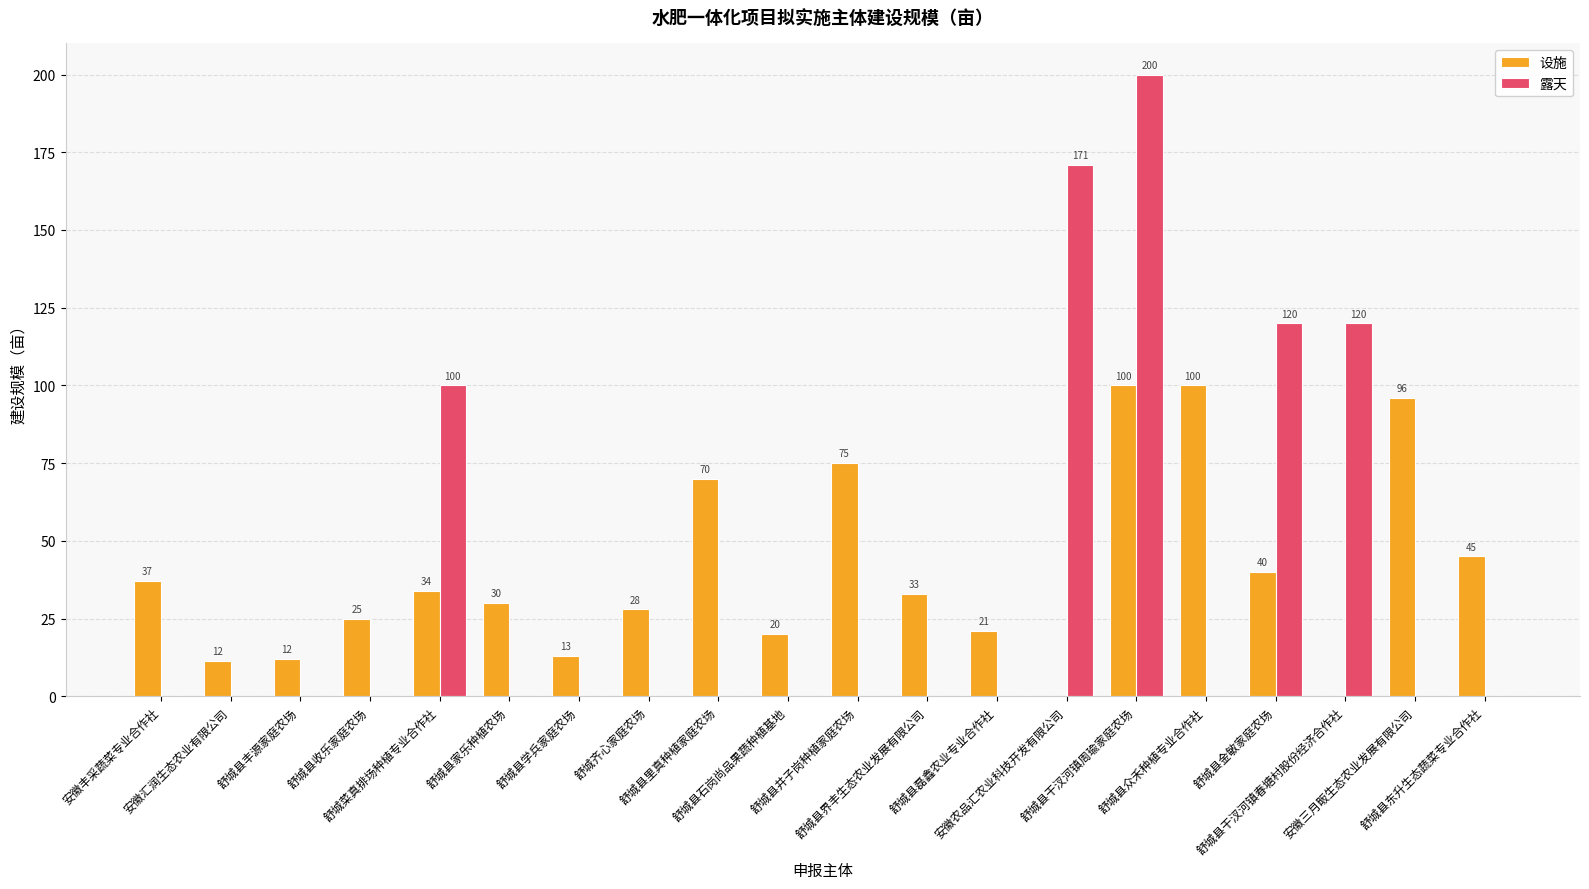

How many 露天 values are between 0 and 100?

16